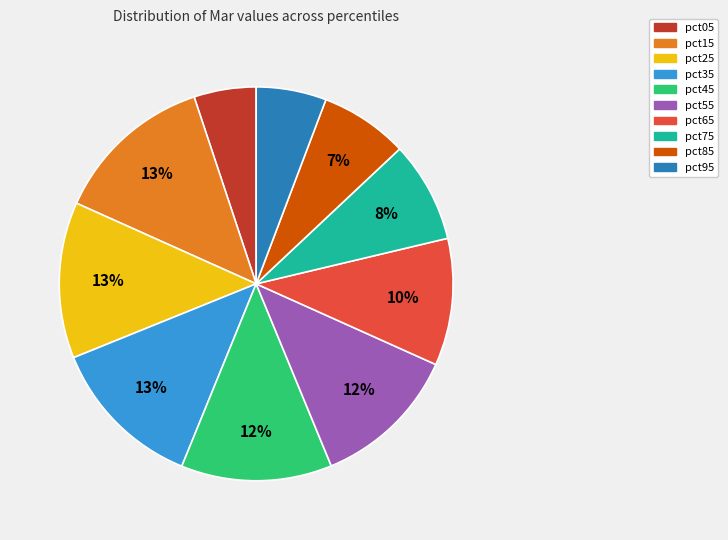

To the nearest percent, what portion does pct65 represent?

10%